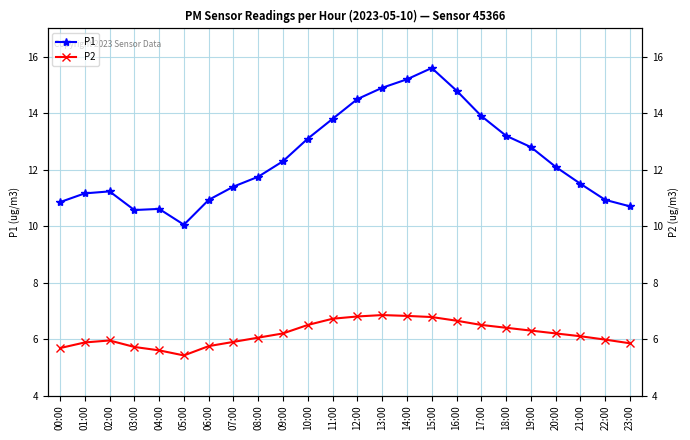

Which series changed the most between 21:00 and 23:00?

P1